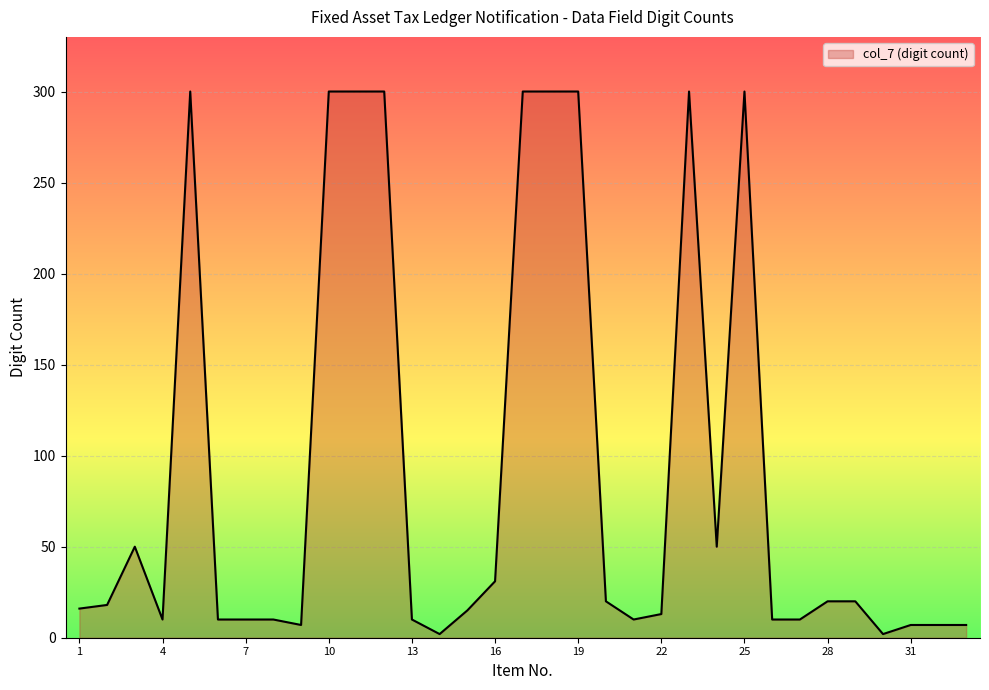

What is the maximum value shown in the chart?

300